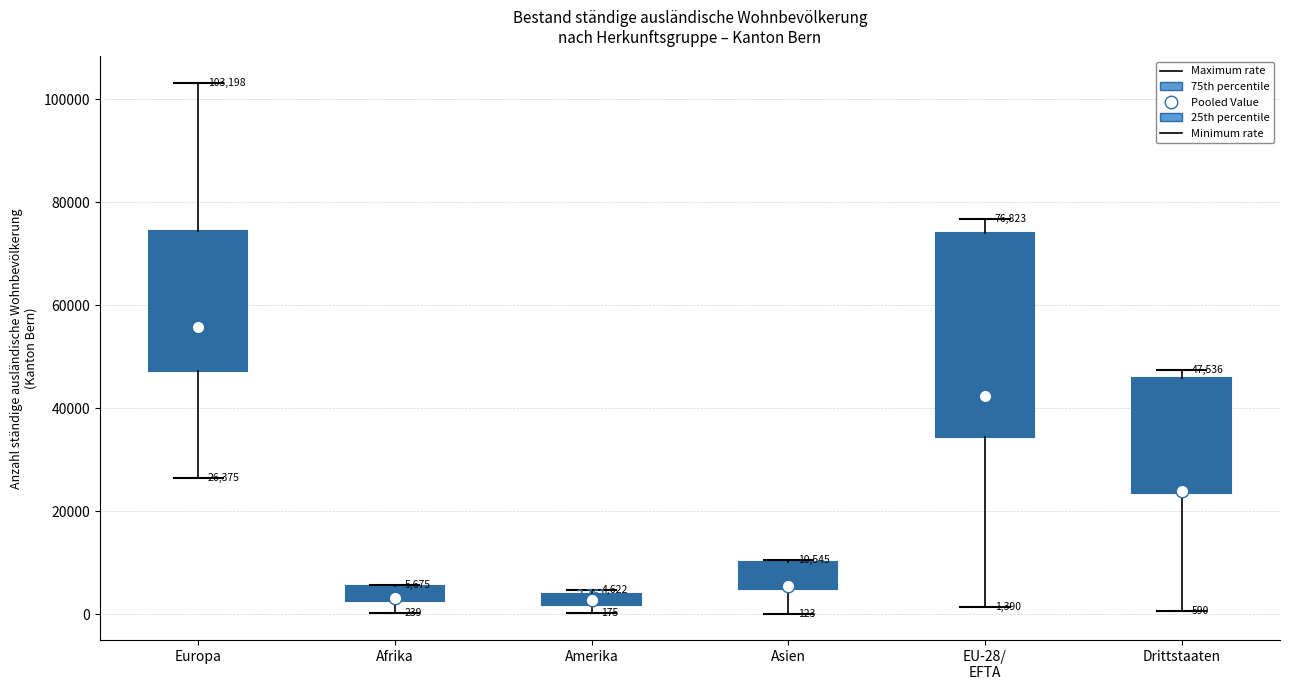

Which box is the tallest, from its lower edge to its upper edge?

EU-28/ EFTA